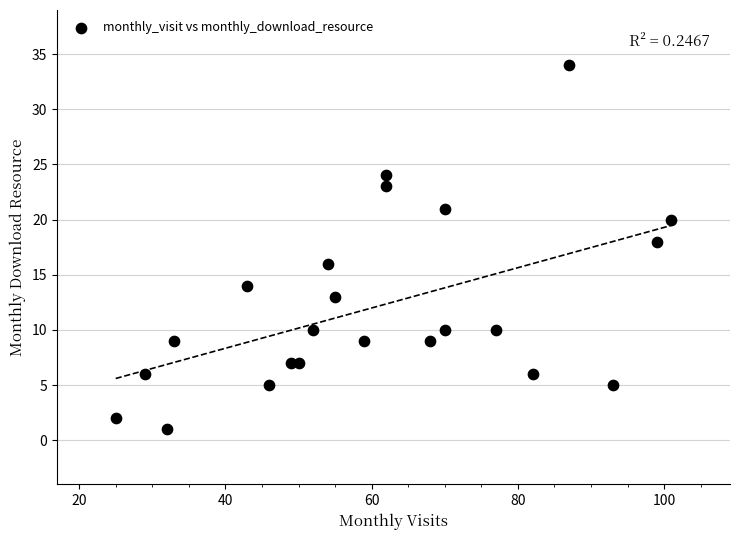

What is the range of Y values (max minus min)?

33